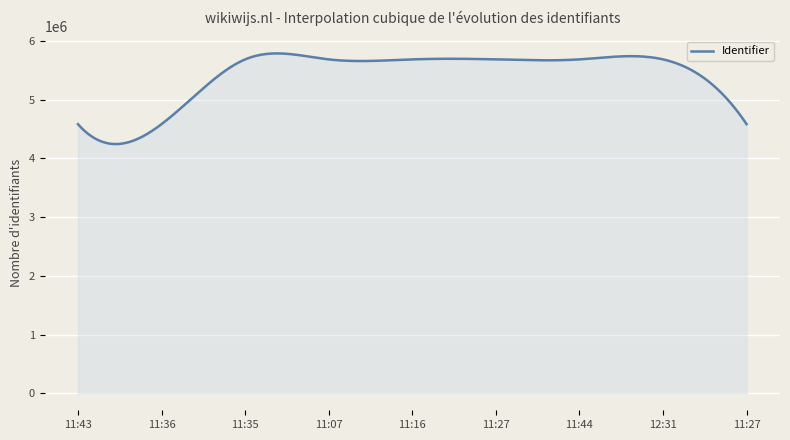

How many lines are shown in the chart?

1